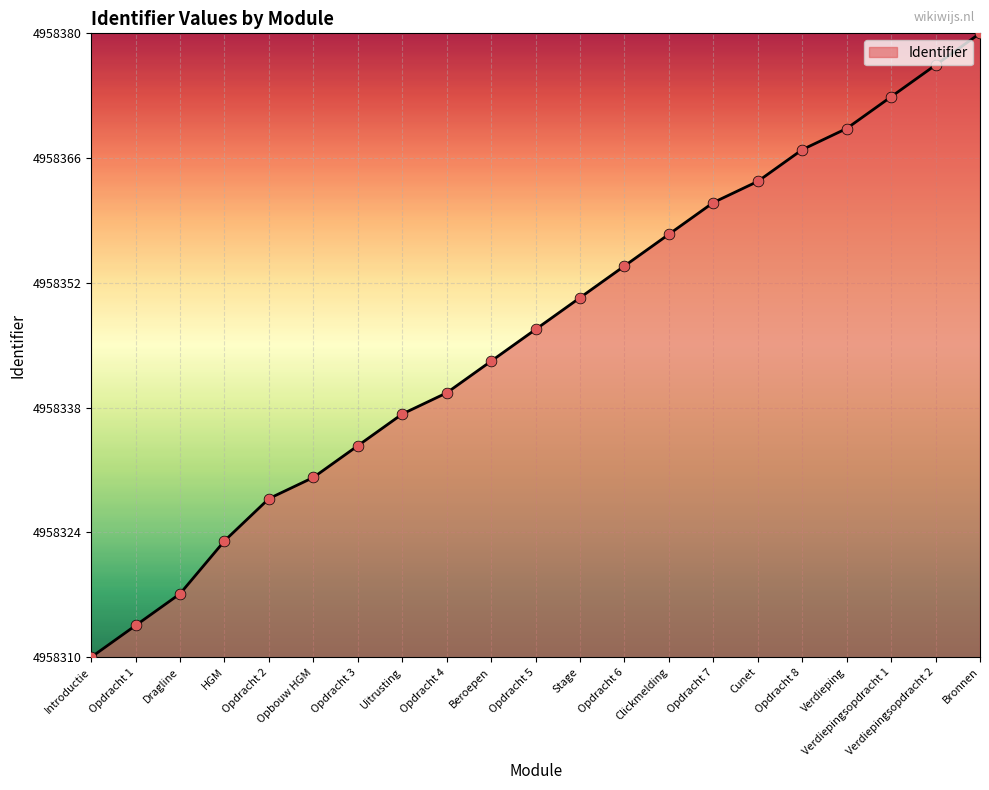

Approximately how many times larger is the value at Opdracht 2 compared to Verdieping?

1.0